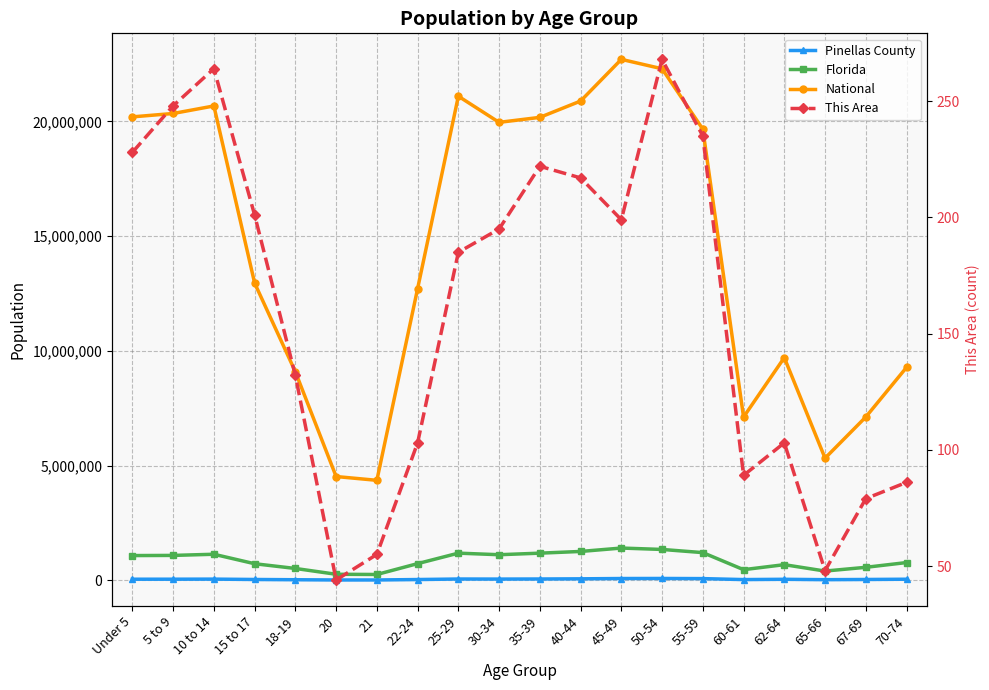

The This Area series shows 74 at 20. True or false?

False